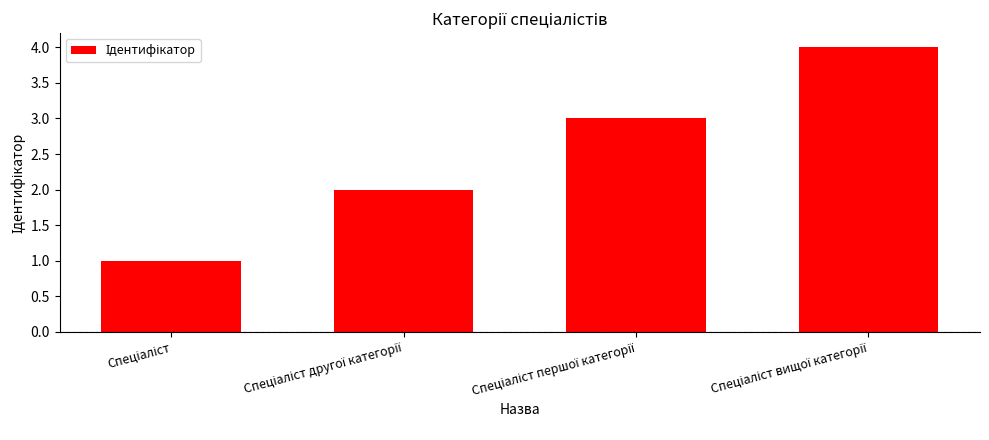

What is the greatest value displayed?

4